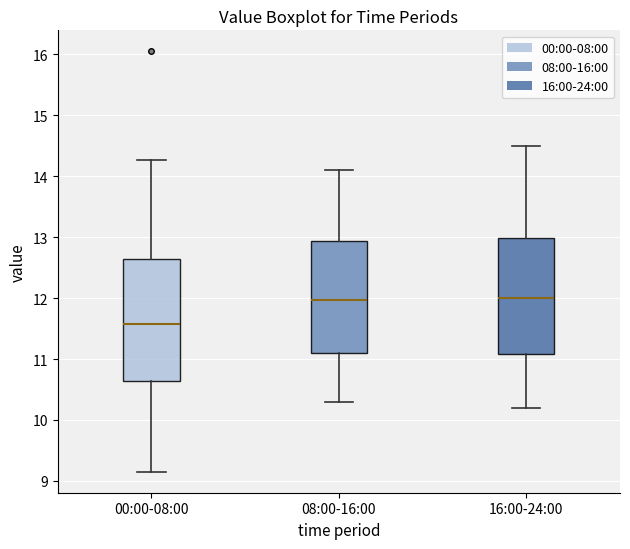

Which box has the lowest median line?

00:00-08:00